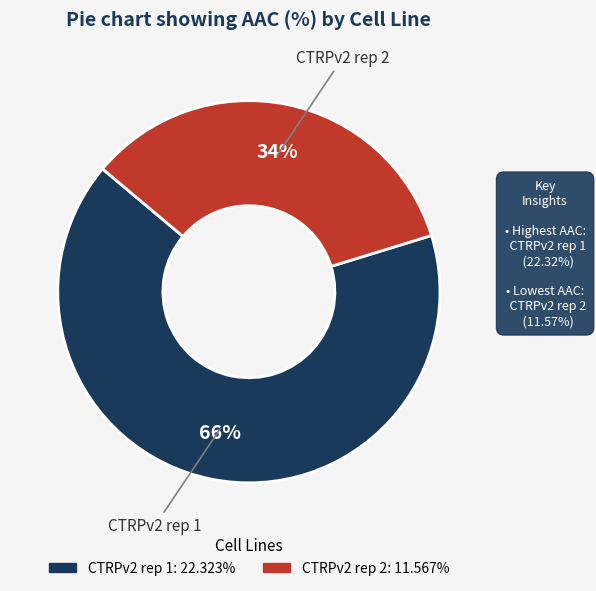

To the nearest percent, what percentage of the pie is CTRPv2 rep 1?

66%